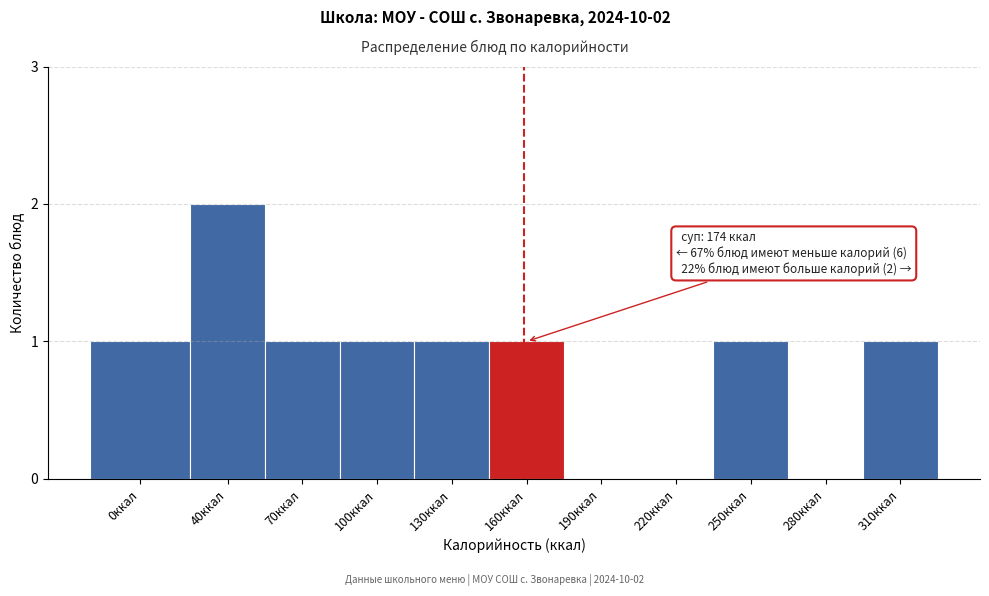

Reading left to right, transcribe all the data shown in this chart.

0ккал=1	40ккал=2	70ккал=1	100ккал=1	130ккал=1	160ккал=1	190ккал=0	220ккал=0	250ккал=1	280ккал=0	310ккал=1